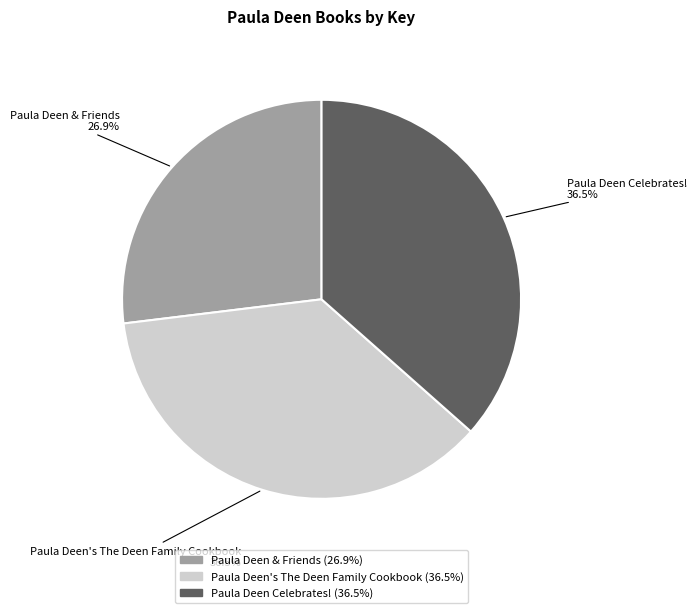

Which slice is the smallest?

Paula Deen & Friends